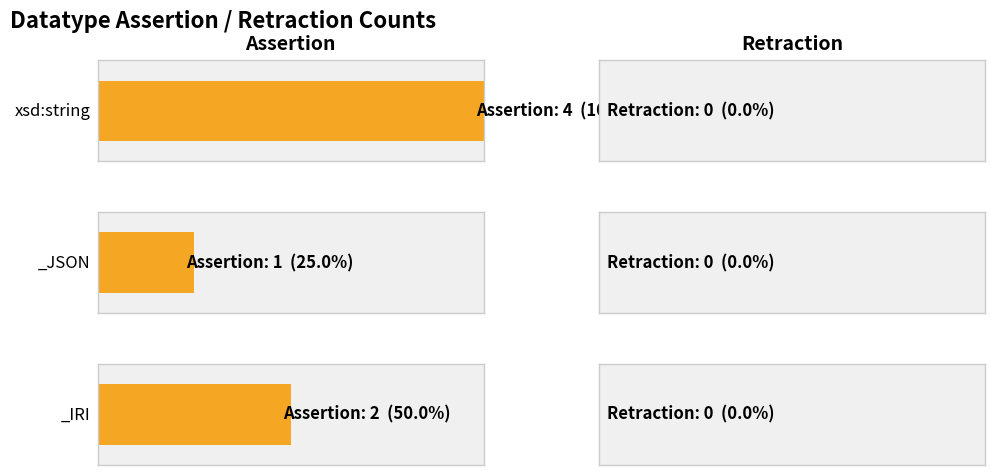

How many bars are there in each group?

2